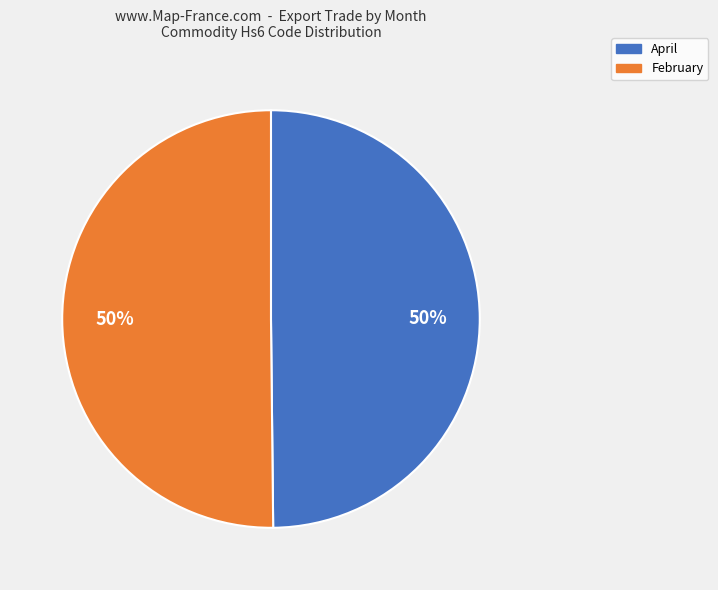

Do April and February together represent more than half of the pie?

Yes